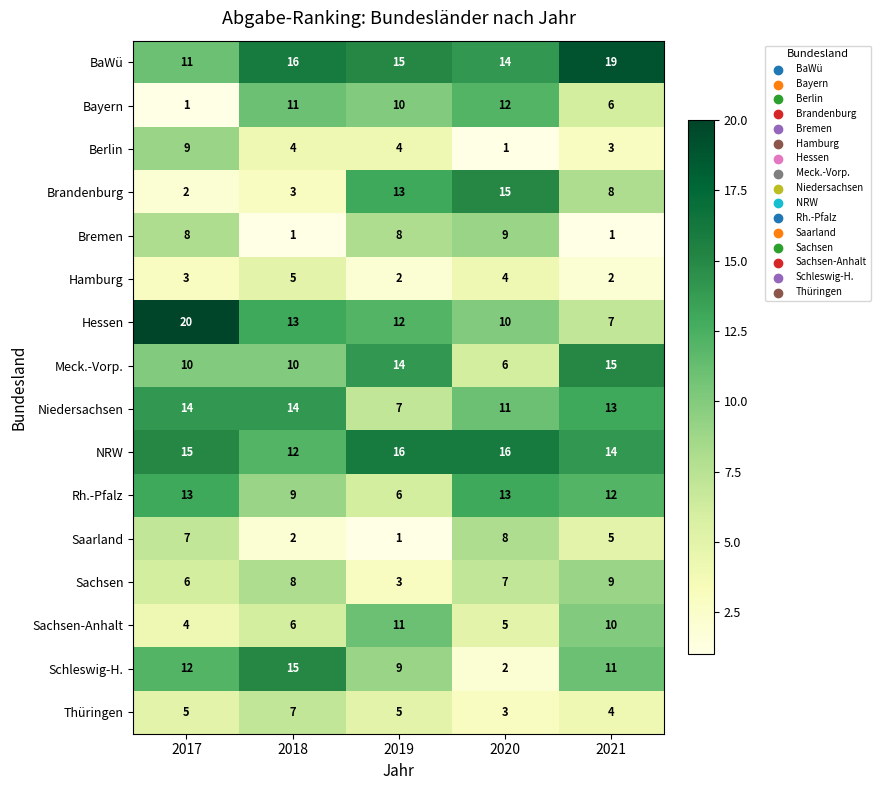

True or false: Hamburg has a value of 3 at 2017.

True